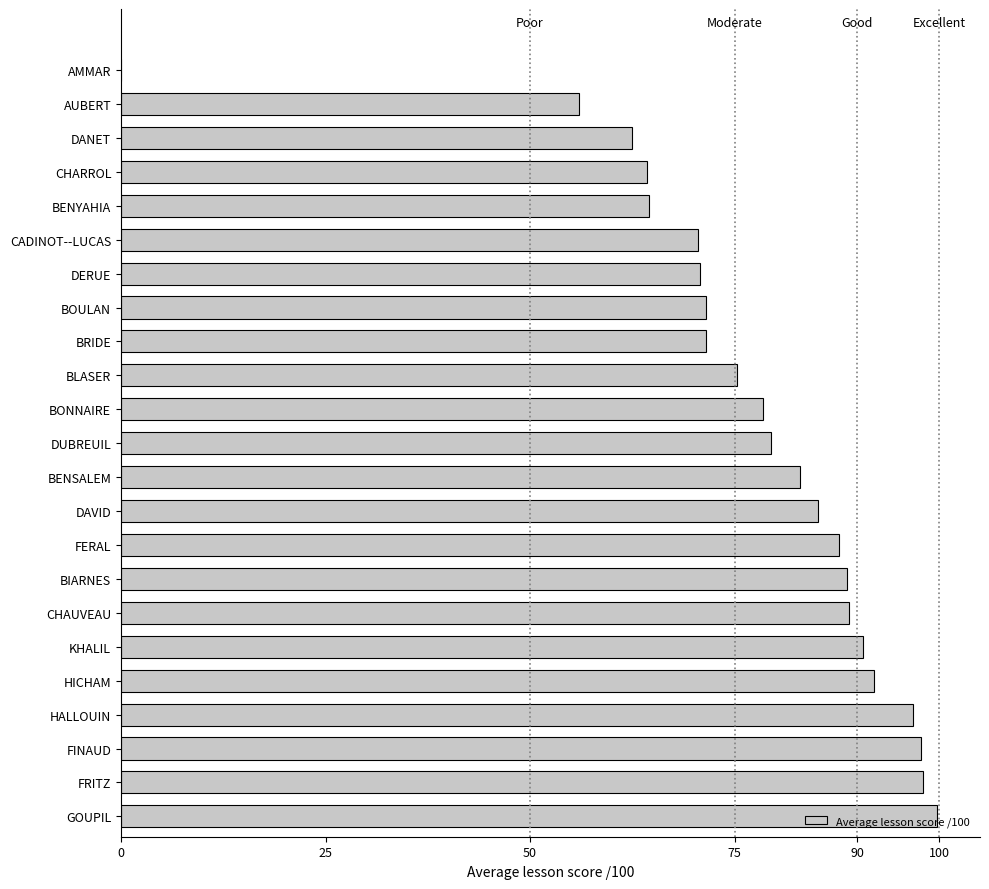

What is the ratio of the value at BIARNES to the value at CADINOT--LUCAS?

1.3